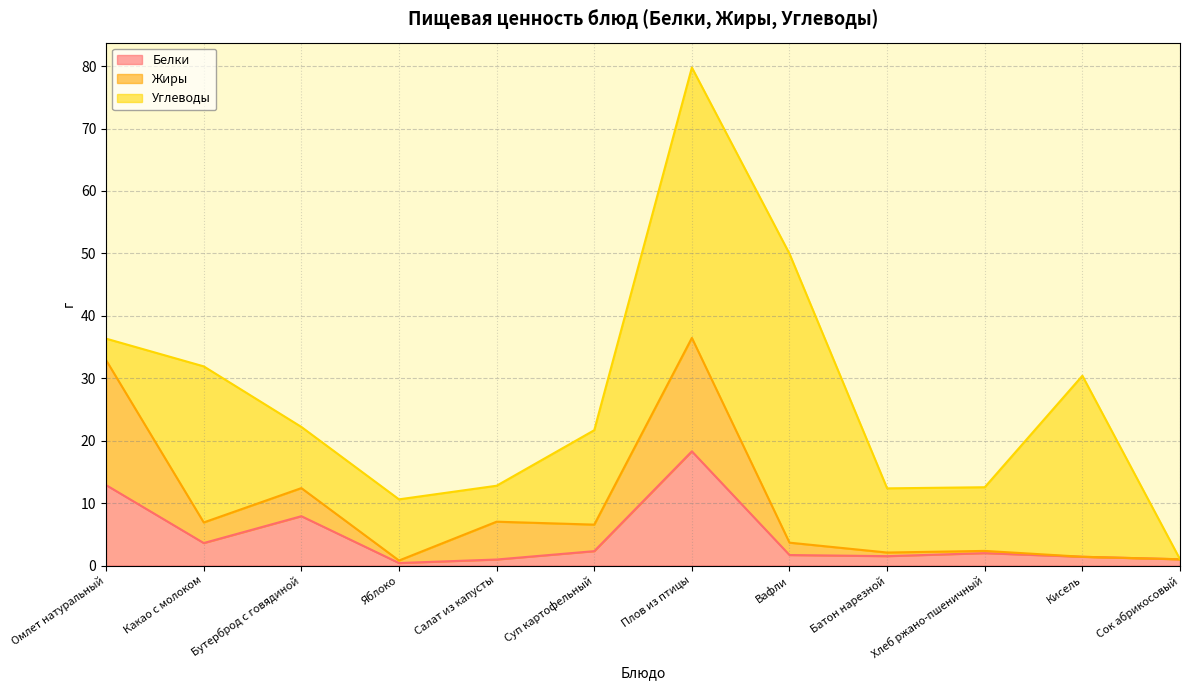

True or false: Жиры and Белки cross at least once.

False